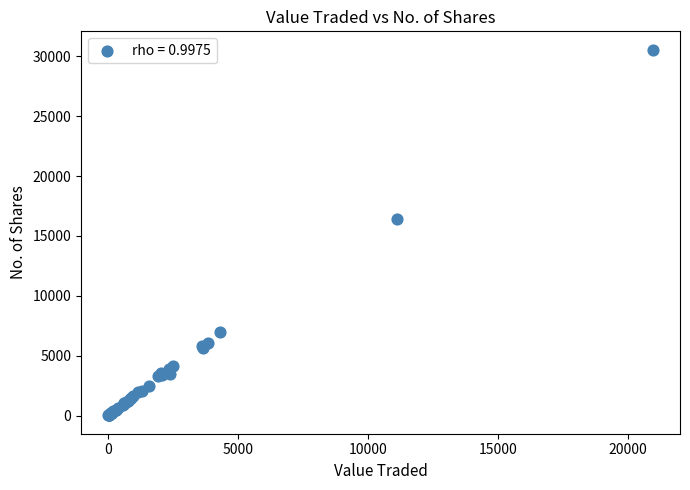

What Y value in the scatter plot is closest to 15288?

16452